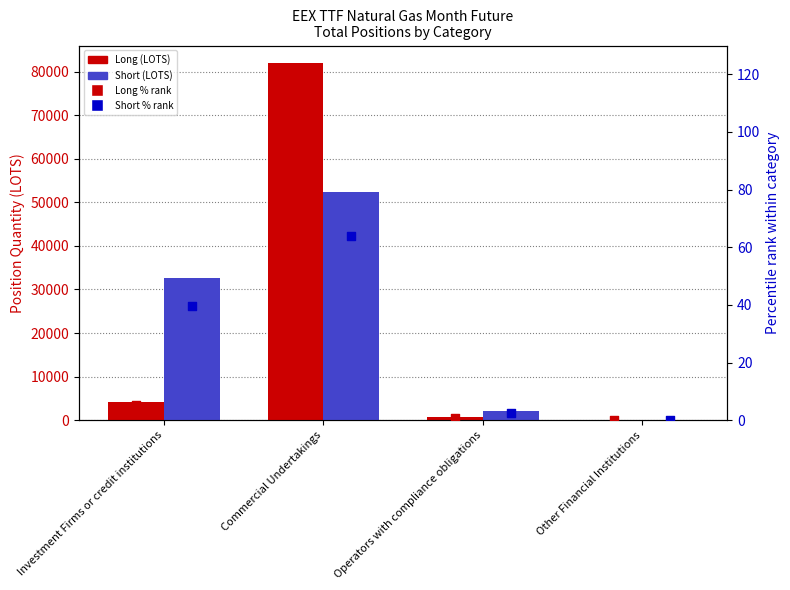

What is the total value across all series at Investment Firms or credit institutions?

36853.5